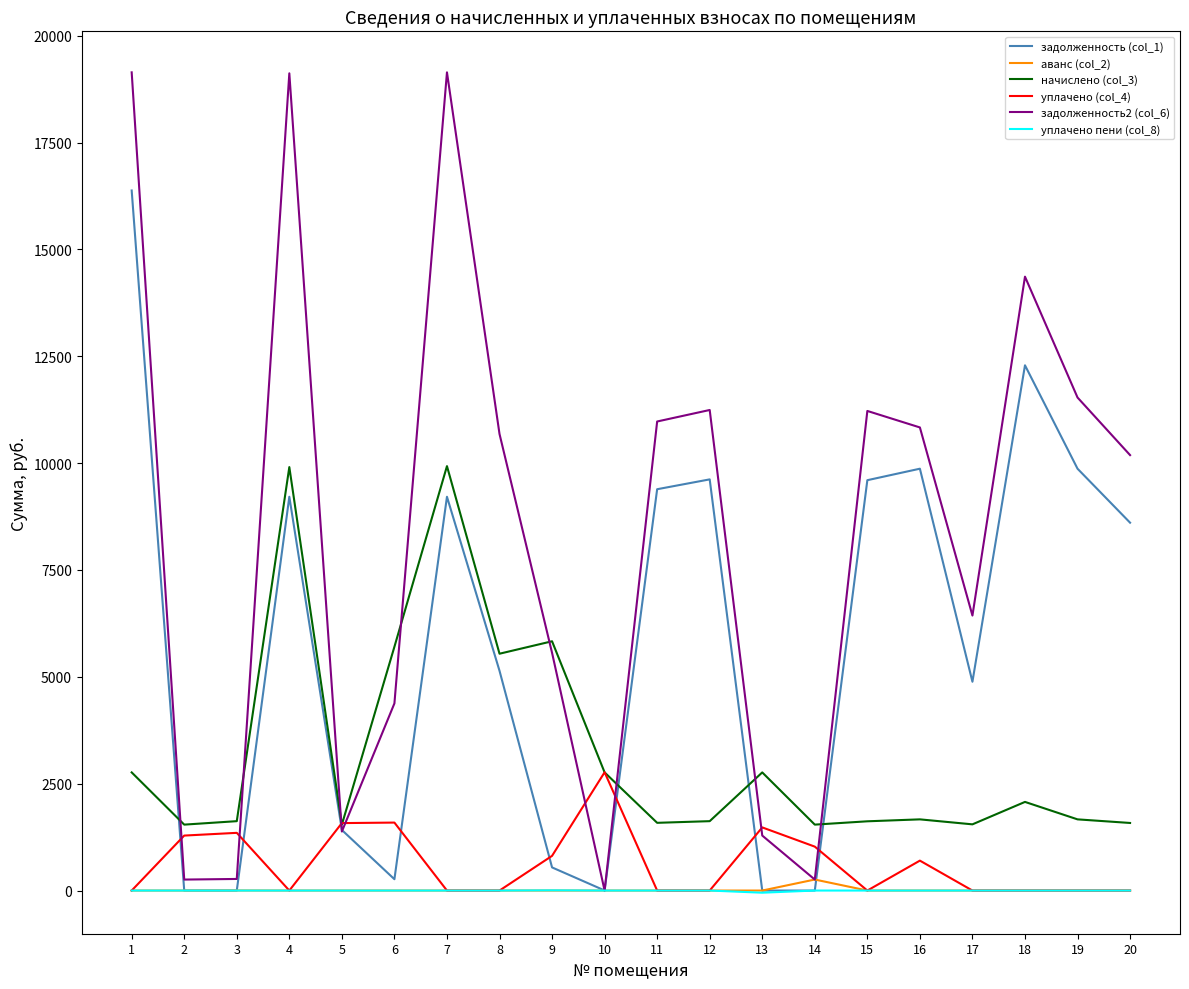

At which category does начислено (col_3) reach its first local peak?

4